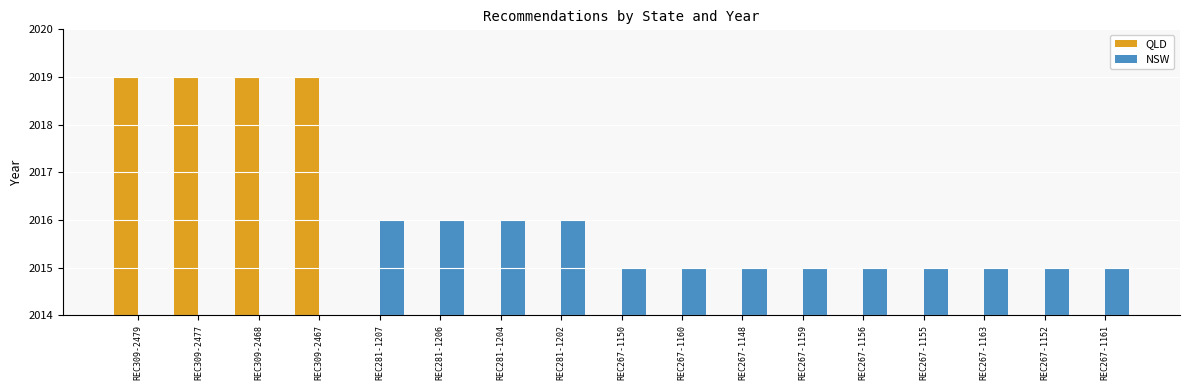

Which series has the largest range (max minus min)?

QLD